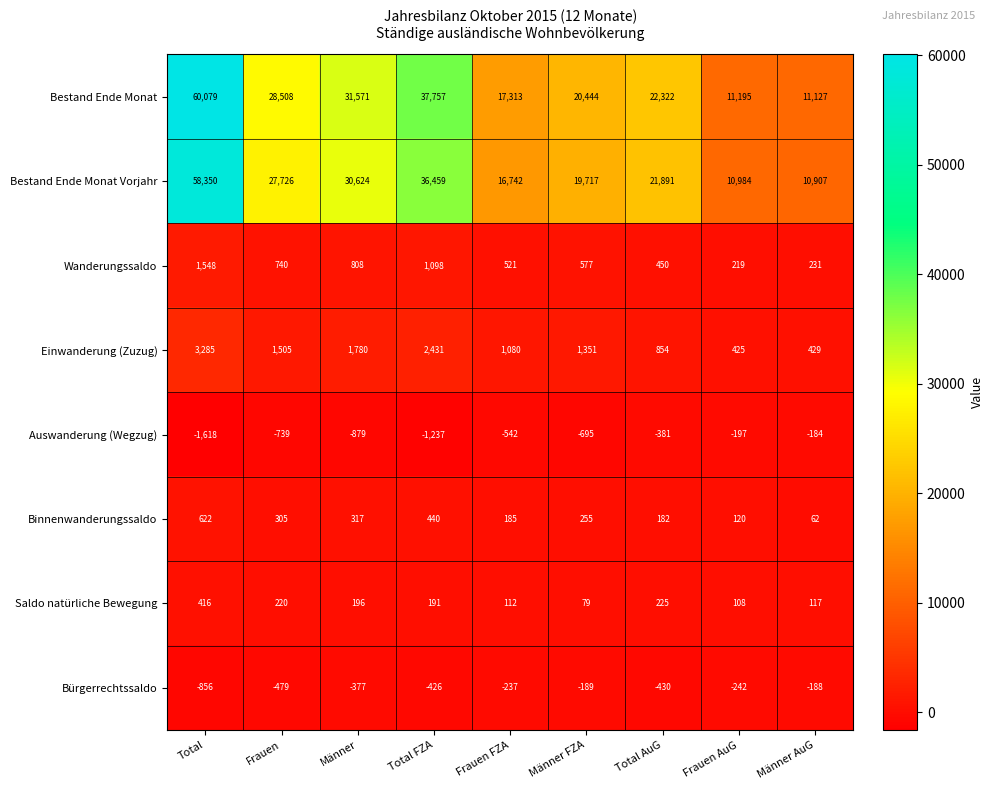

At which category does the chart reach its peak across all series?

Total